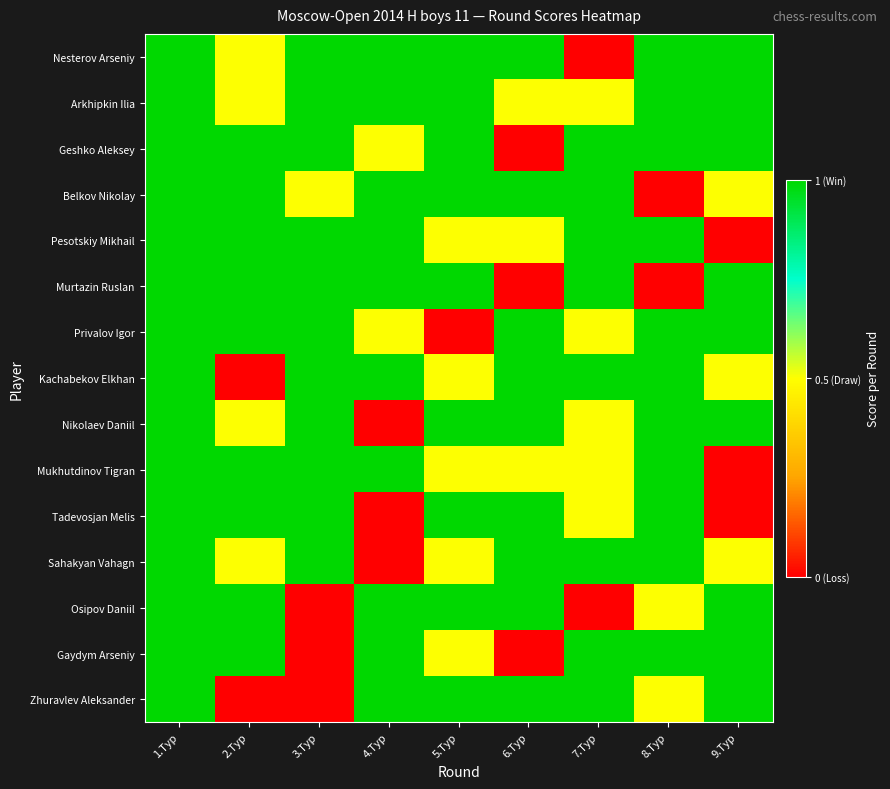

How many series are shown in this chart?

15